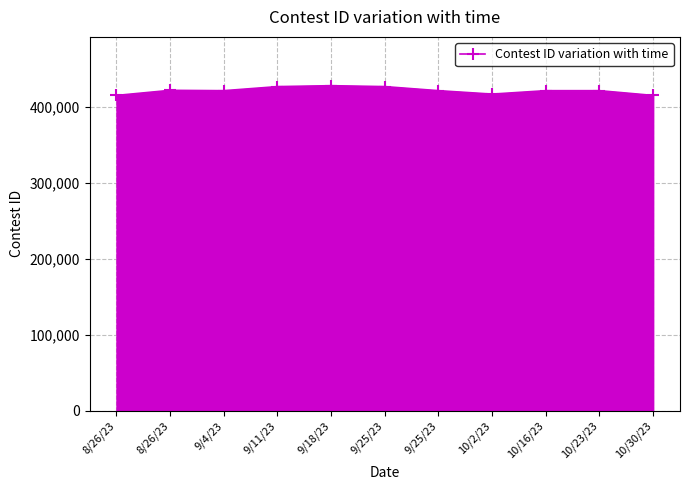

Which category has the lowest value across all series?

8/26/23